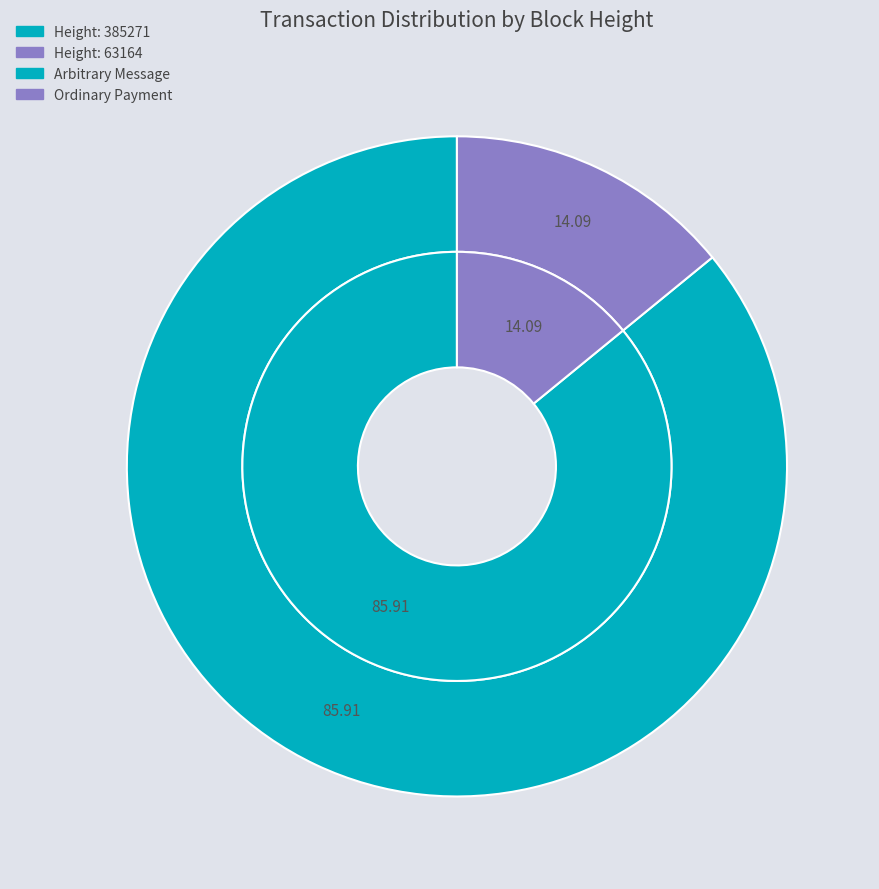

Is the sum of 385271 and 63164 greater than half?

Yes